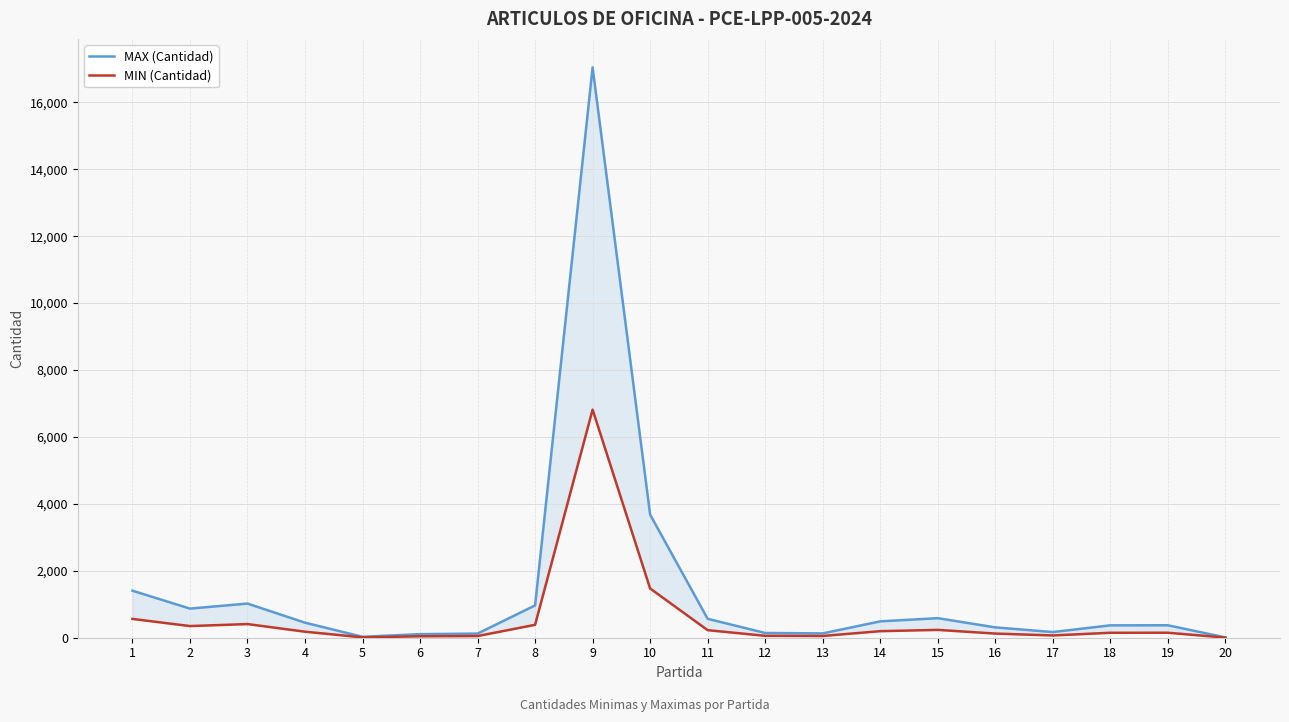

Reading right to left, transcribe all the data shown in this chart.

MAX (Cantidad): 20=10	19=372	18=370	17=169	16=309	15=584	14=489	13=129	12=142	11=565	10=3678	9=17043	8=965	7=124	6=107	5=28	4=450	3=1021	2=870	1=1406
MIN (Cantidad): 20=4	19=149	18=148	17=68	16=124	15=234	14=196	13=52	12=57	11=226	10=1471	9=6817	8=386	7=50	6=43	5=11	4=180	3=408	2=348	1=562